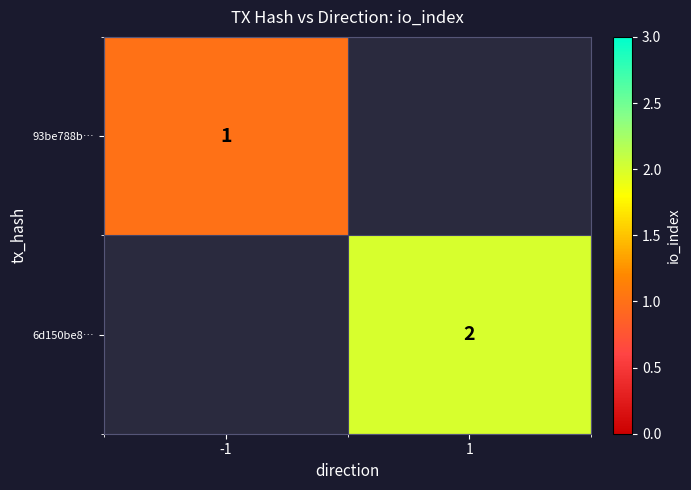

True or false: 6d150be8… has a value of 1 at 1.

False